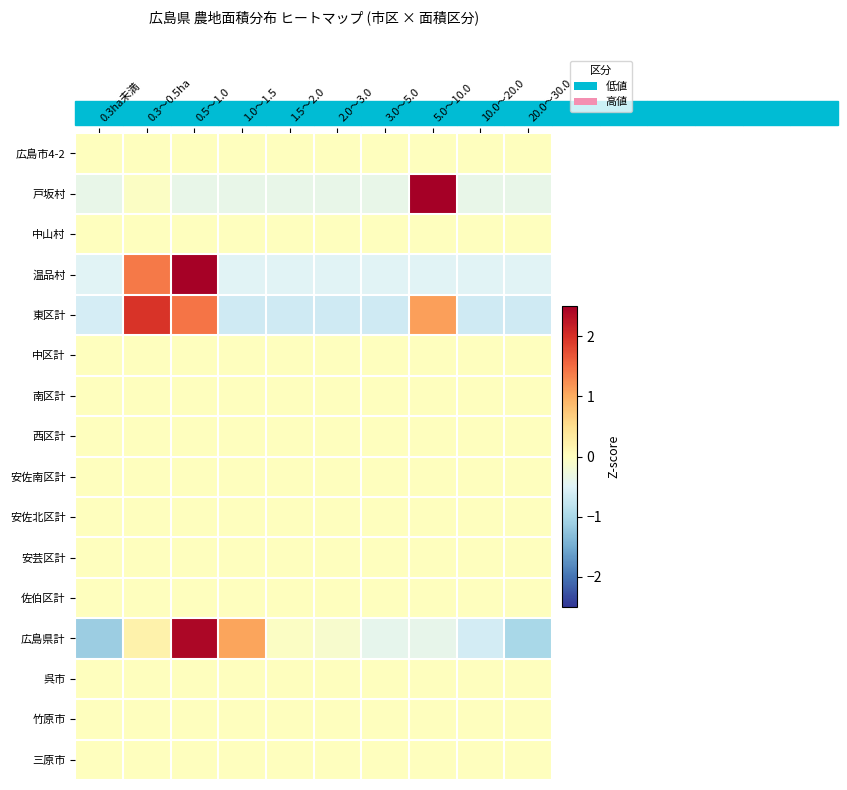

How many series are shown in this chart?

16